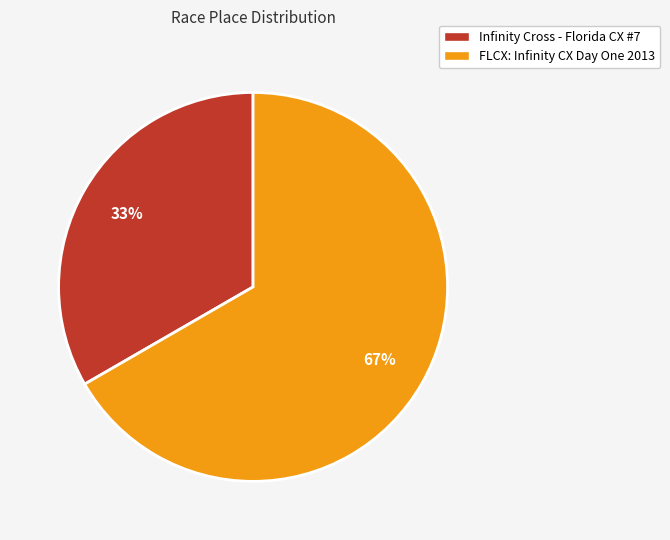

Which slice is the smallest?

Infinity Cross - Florida CX #7